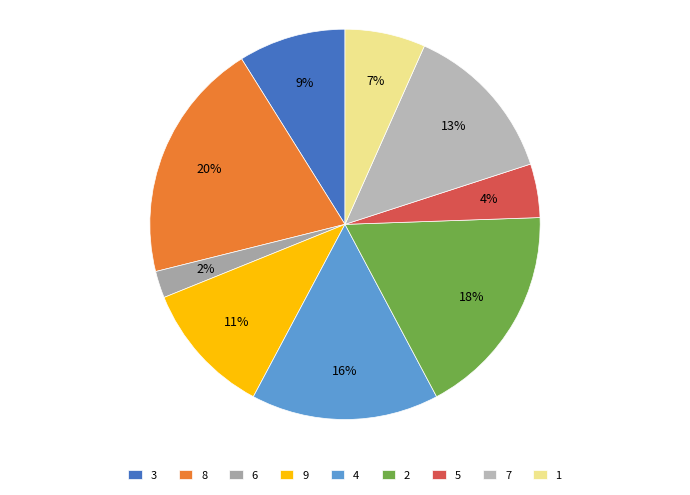

How many slices are in this pie chart?

9